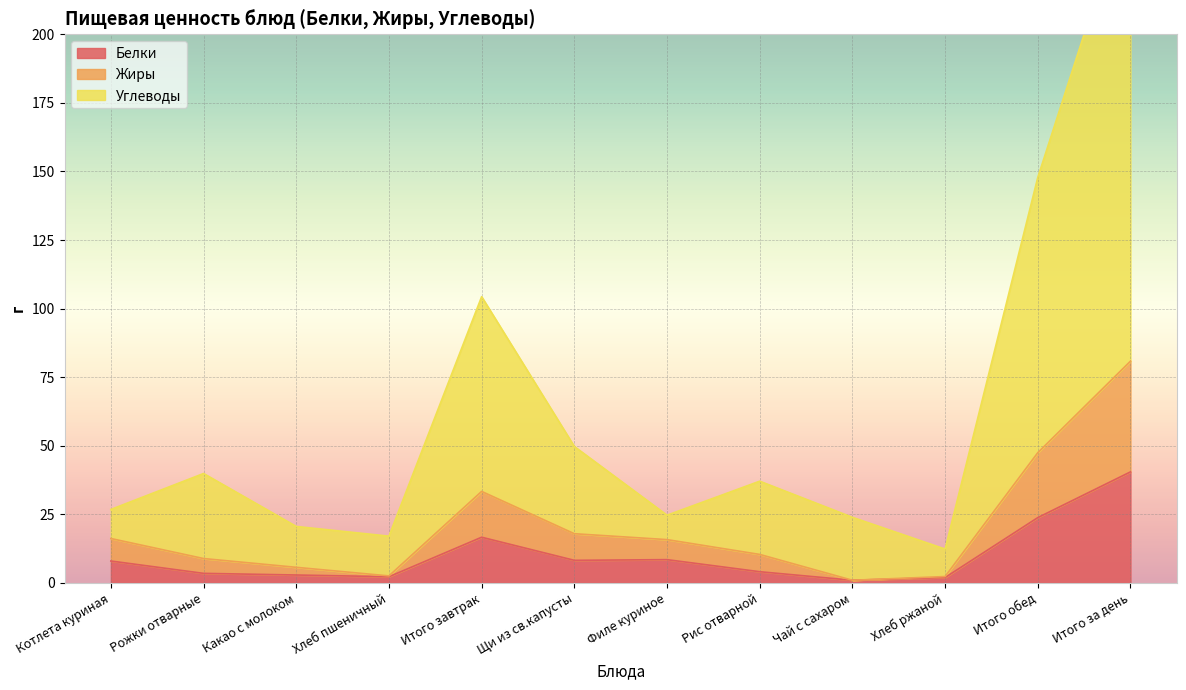

How many distinct data groups are displayed?

3